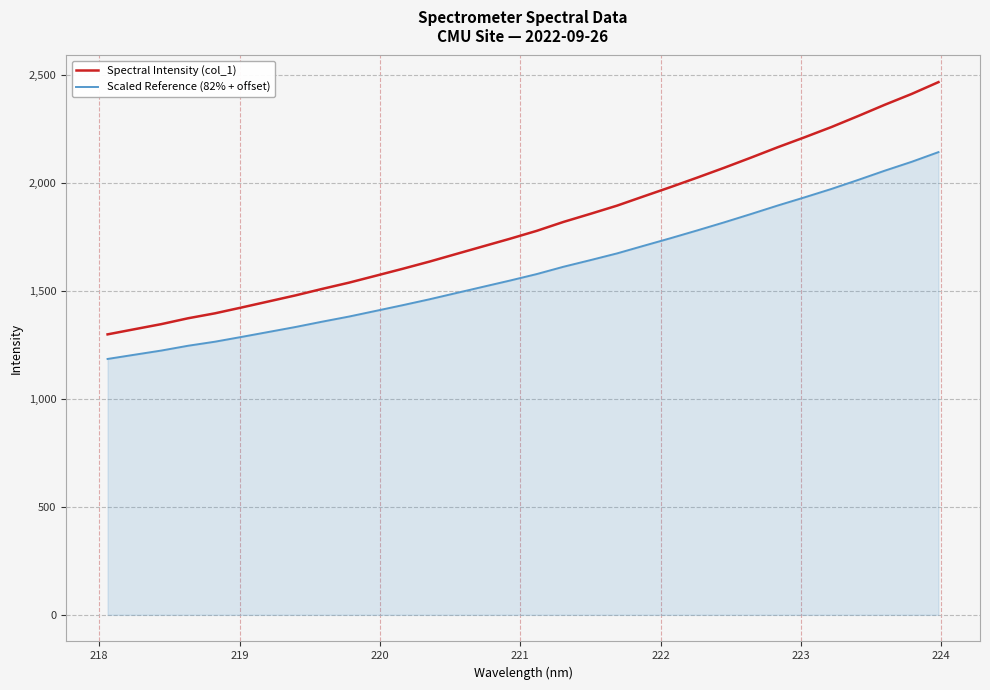

Which series has the largest total across all categories?

Spectral Intensity (col_1)